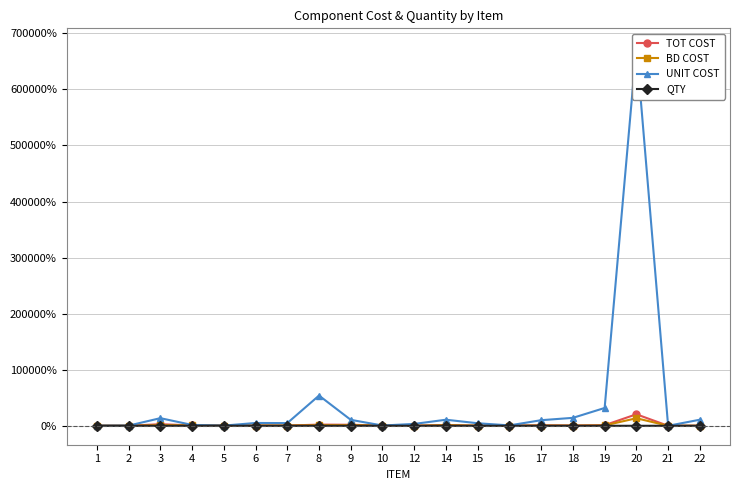

Does the chart display data point markers on the line(s)?

Yes